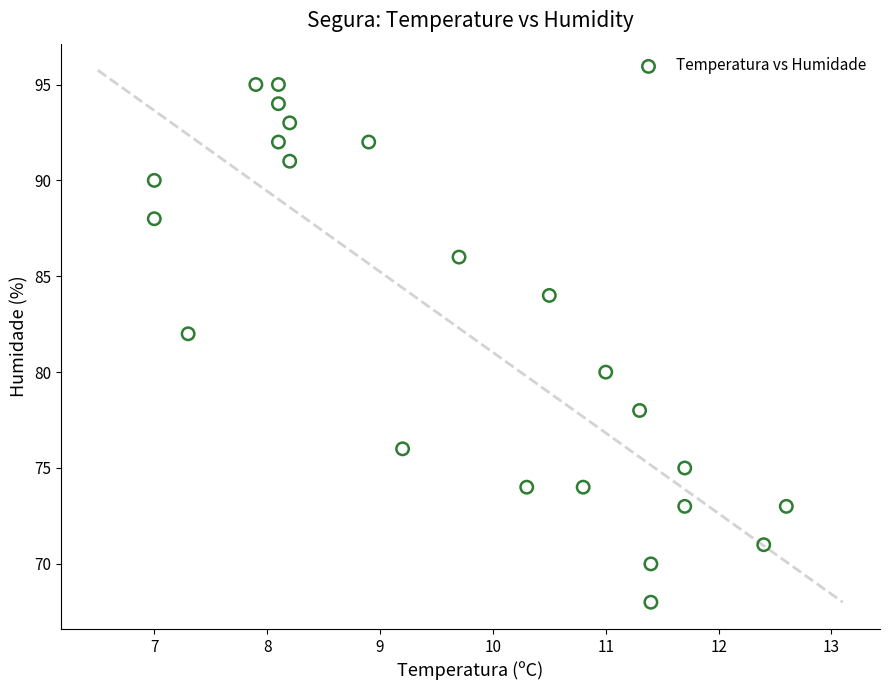

What is the range of Y values (max minus min)?

27